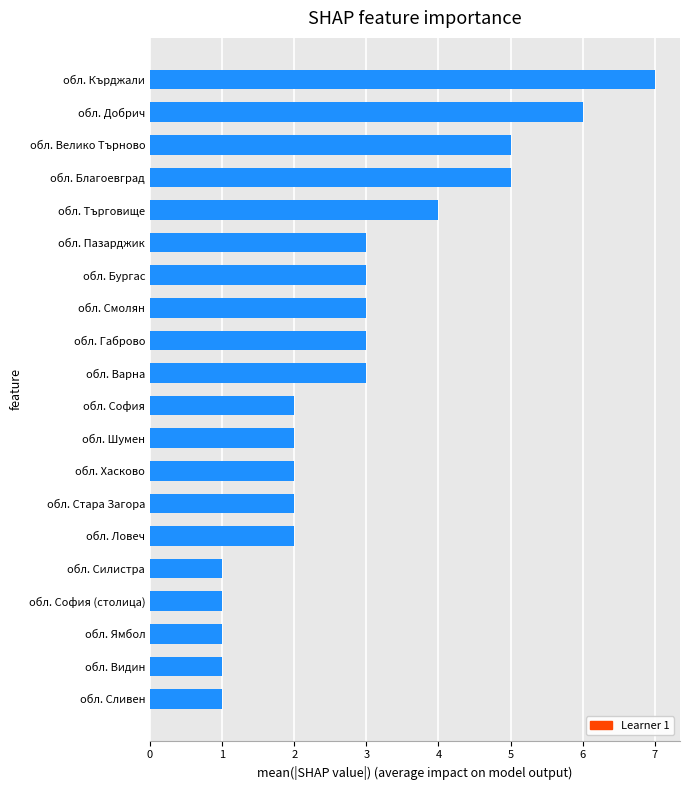

Reading top to bottom, transcribe all the data shown in this chart.

7	6	5	5	4	3	3	3	3	3	2	2	2	2	2	1	1	1	1	1